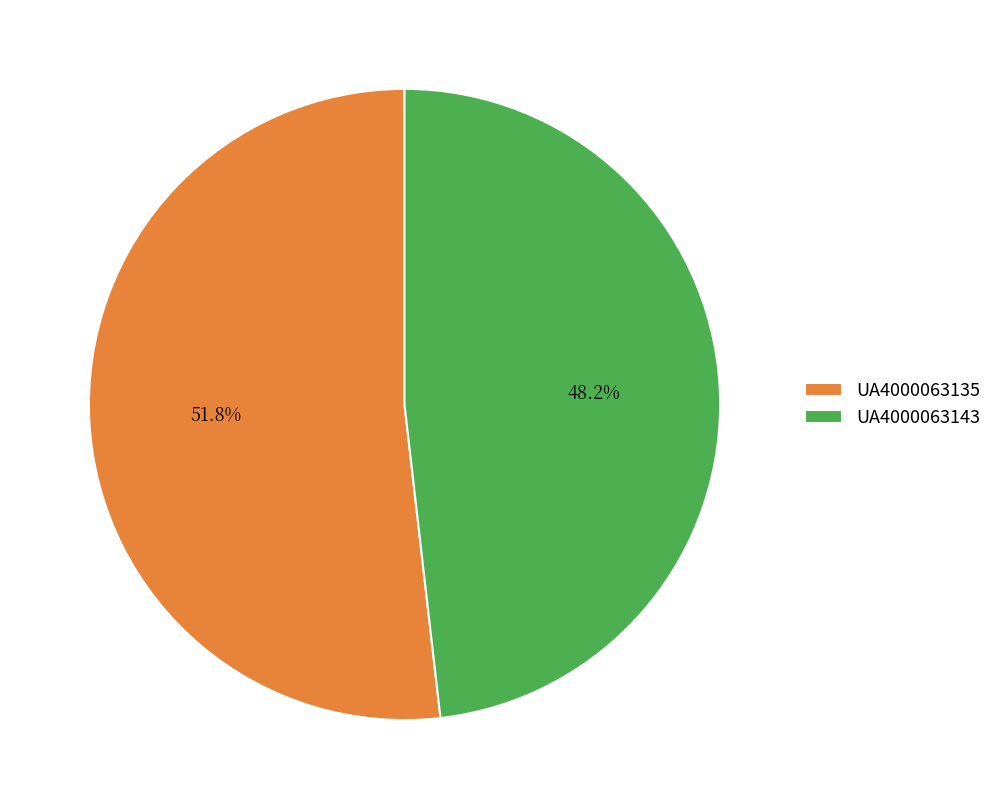

Is it true that UA4000063135 is 63% of the pie?

False